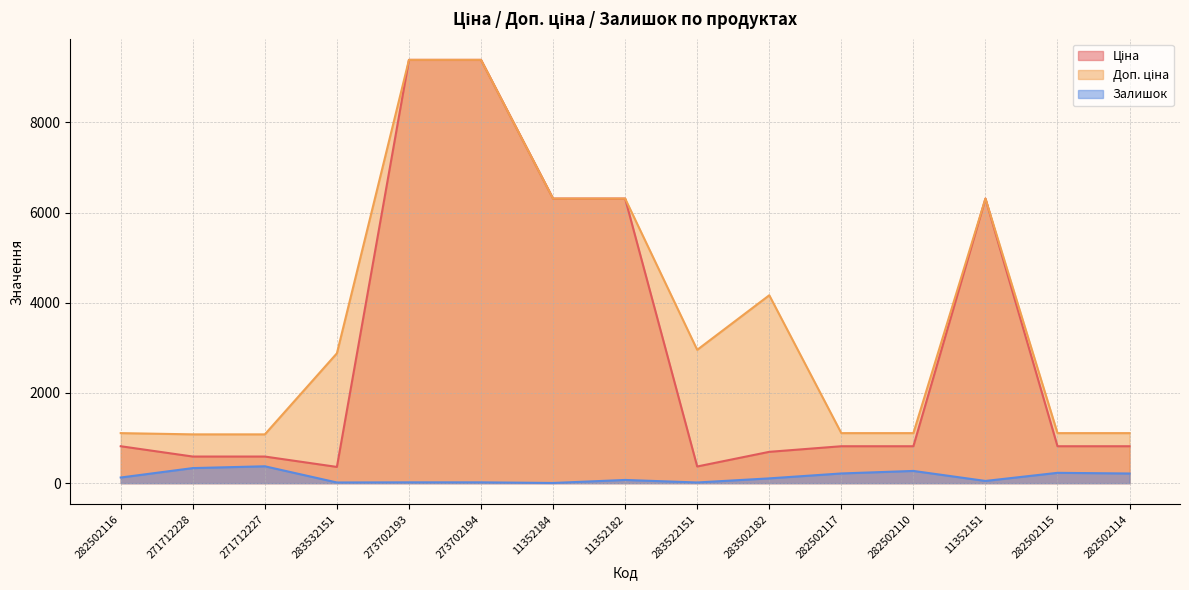

True or false: Ціна and Залишок cross at least once.

False